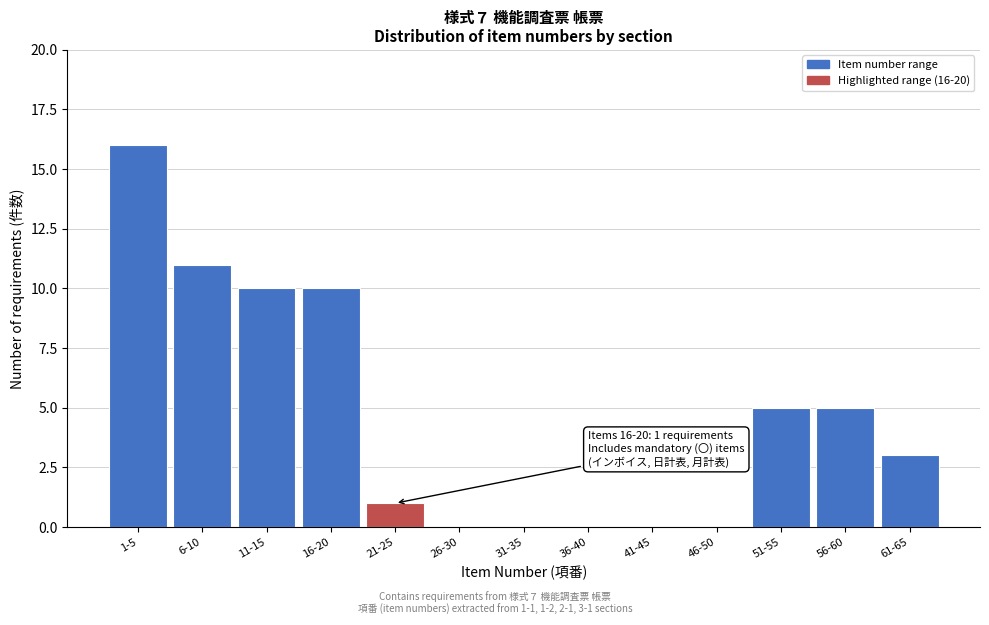

Reading left to right, extract all data points from this chart.

1-5=16	6-10=11	11-15=10	16-20=10	21-25=1	26-30=0	31-35=0	36-40=0	41-45=0	46-50=0	51-55=5	56-60=5	61-65=3